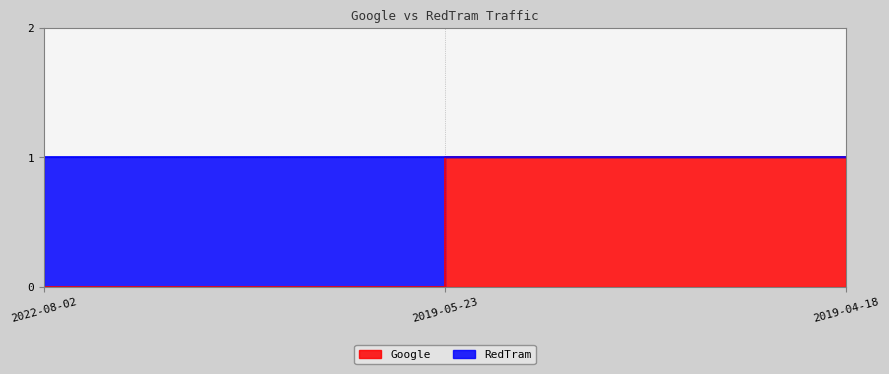

Which category has the lowest value across all series?

2022-08-02